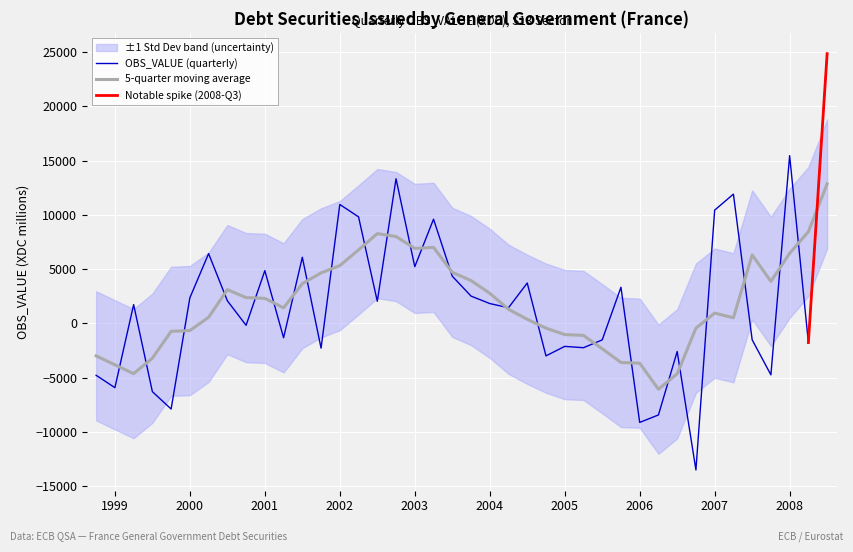

The value at 2000-Q2 is 1358. True or false?

False